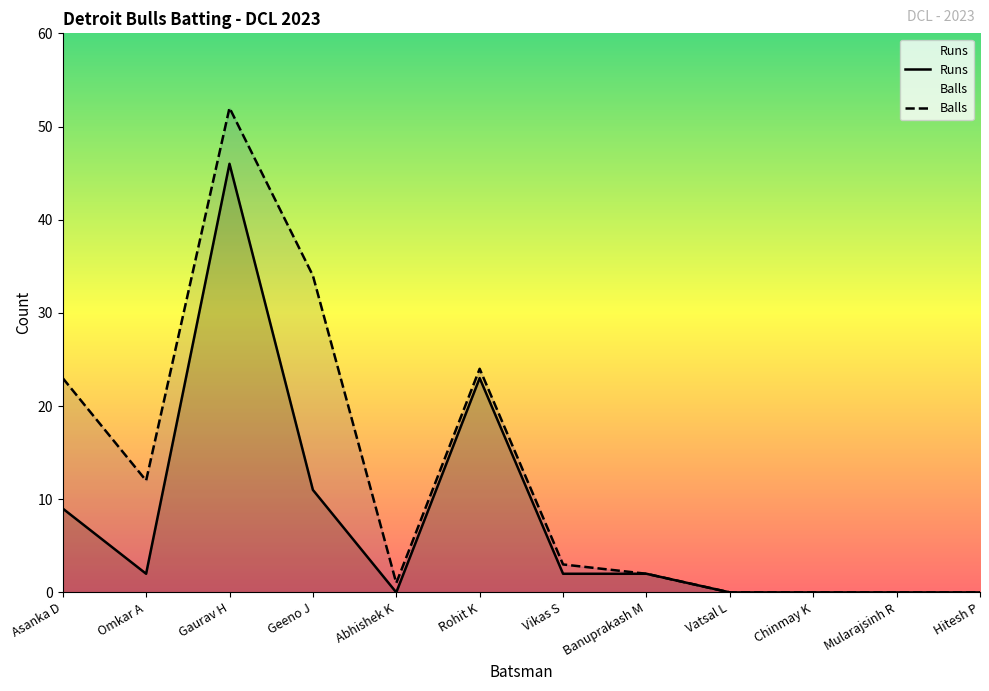

Where is the first local maximum for Balls?

Gaurav H